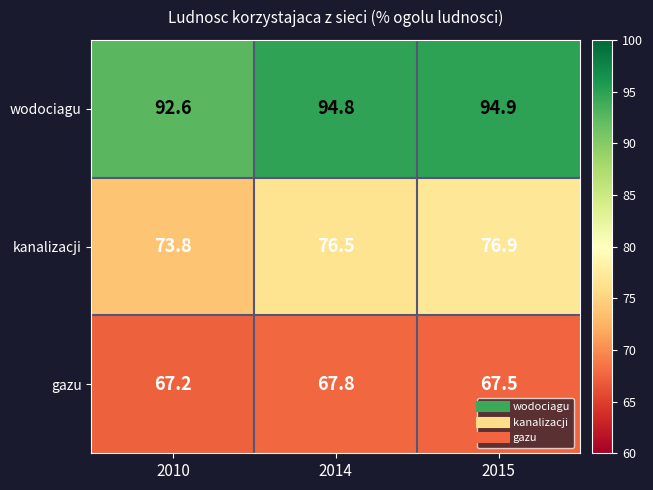

What is the difference between the kanalizacji values at 2015 and 2014?

0.4